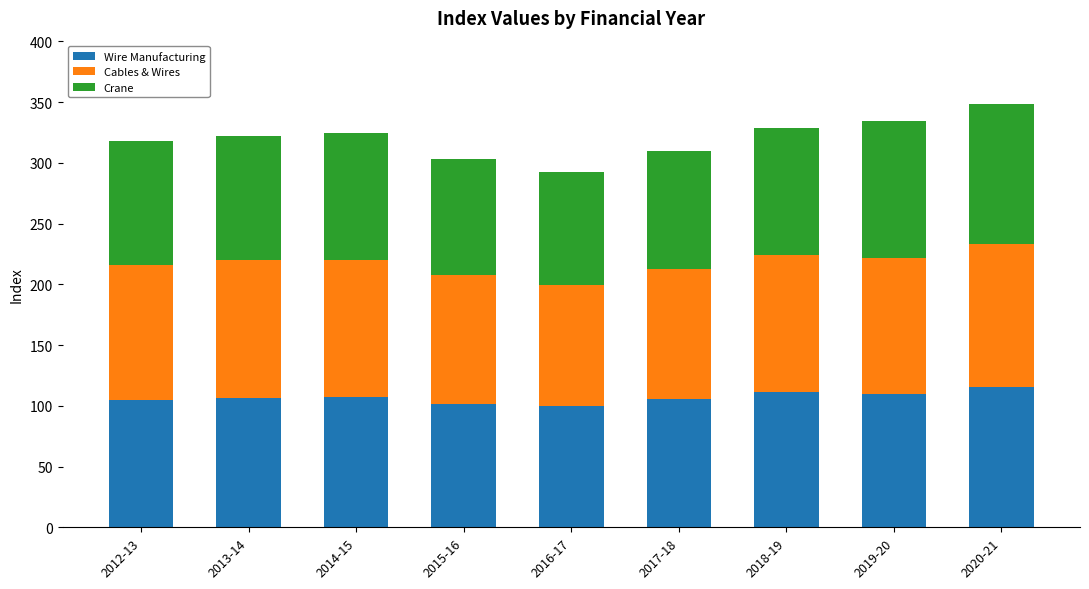

What is the lowest value of the Wire Manufacturing series?

99.7